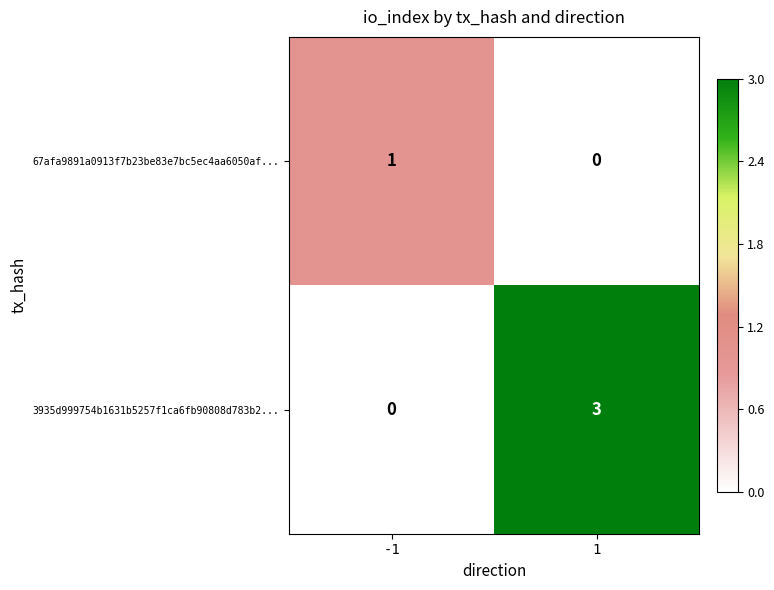

Count the number of categories in the chart.

2